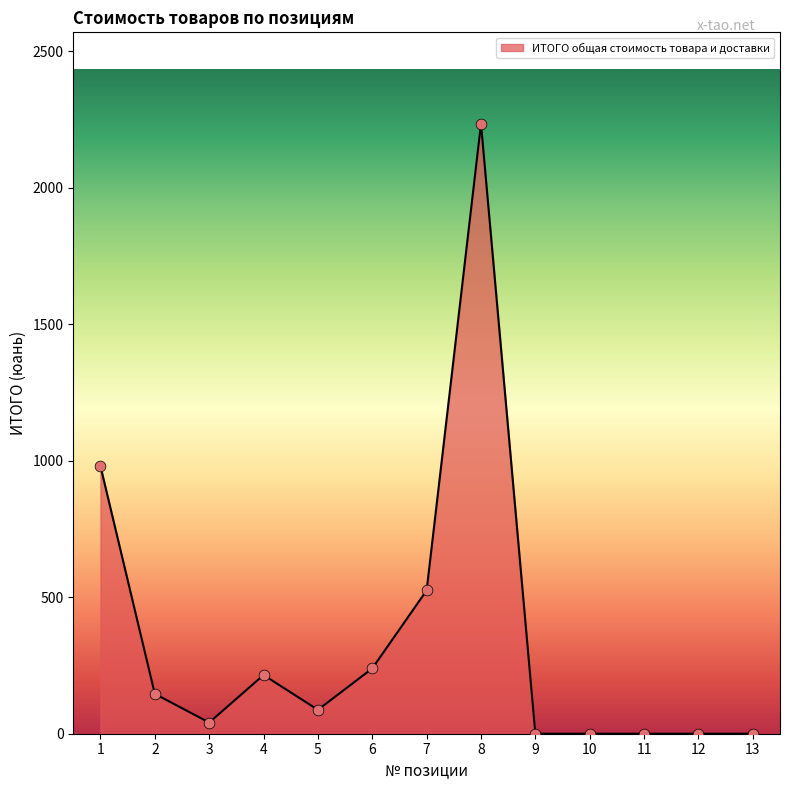

What is the change in value from 1 to 9?

-980.0